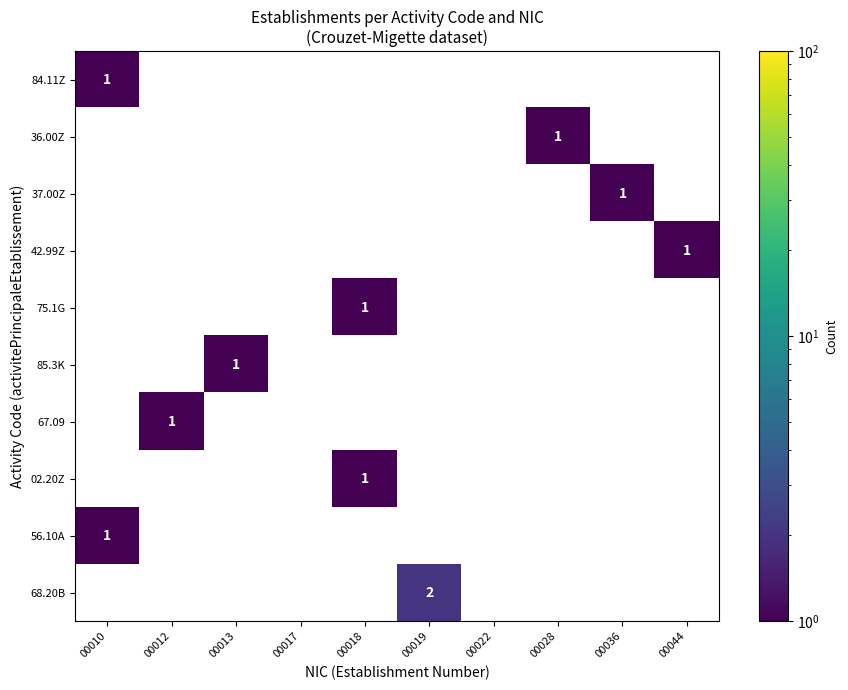

At how many categories does at least one series exceed 1?

1